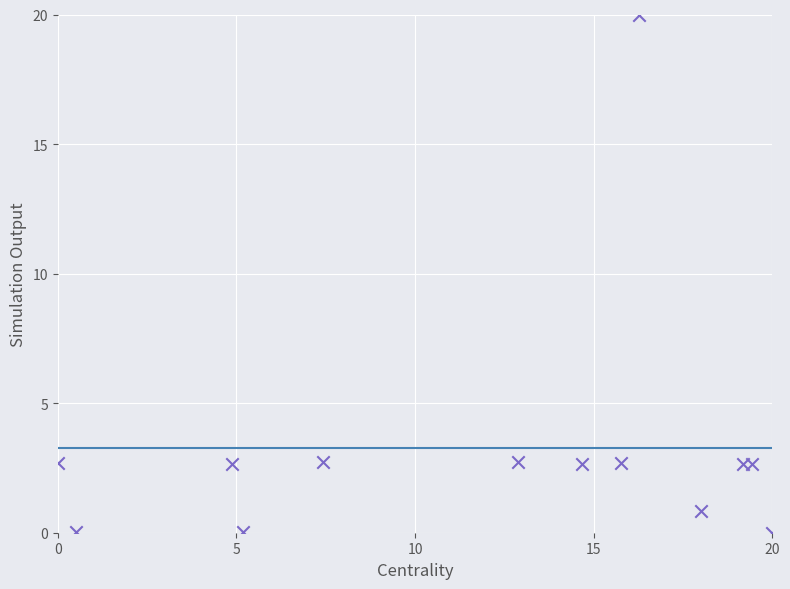

What is the range of Y values (max minus min)?

20.0